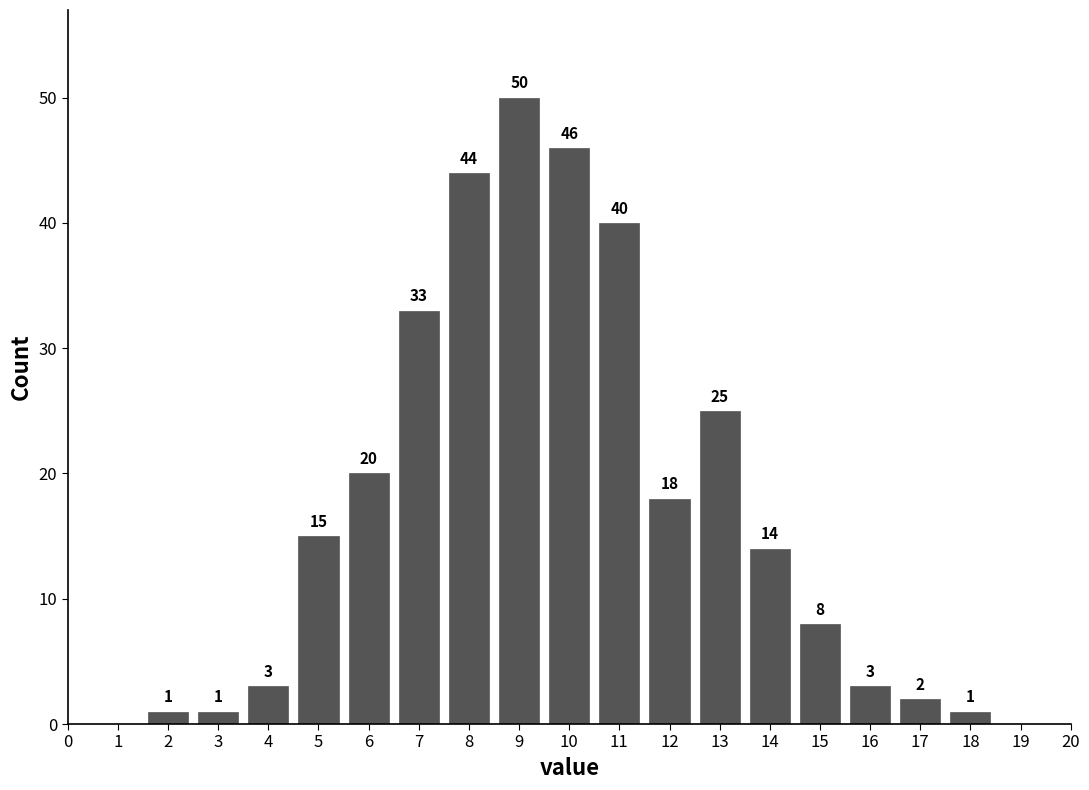

Reading left to right, transcribe all the data shown in this chart.

2=1	3=1	4=3	5=15	6=20	7=33	8=44	9=50	10=46	11=40	12=18	13=25	14=14	15=8	16=3	17=2	18=1